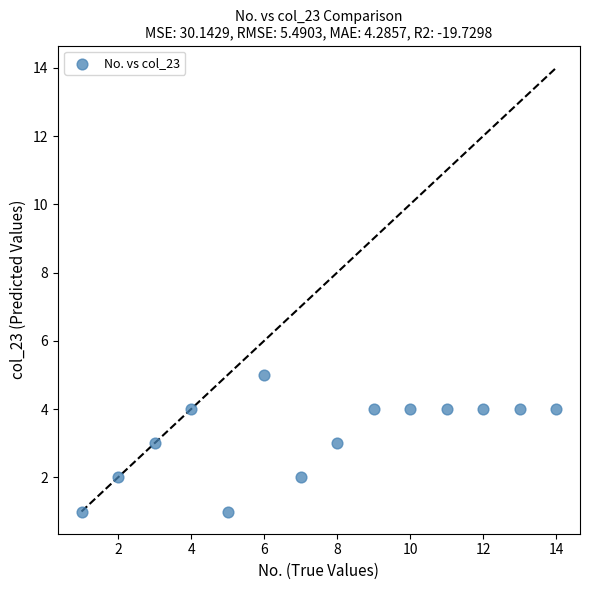

What is the range of X values (max minus min)?

13